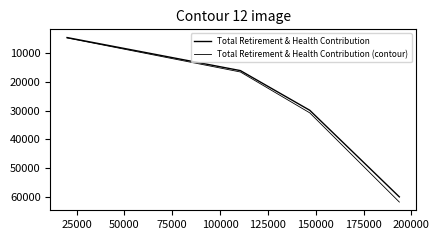

How many values in the Total Retirement & Health Contribution series exceed 29845?

1